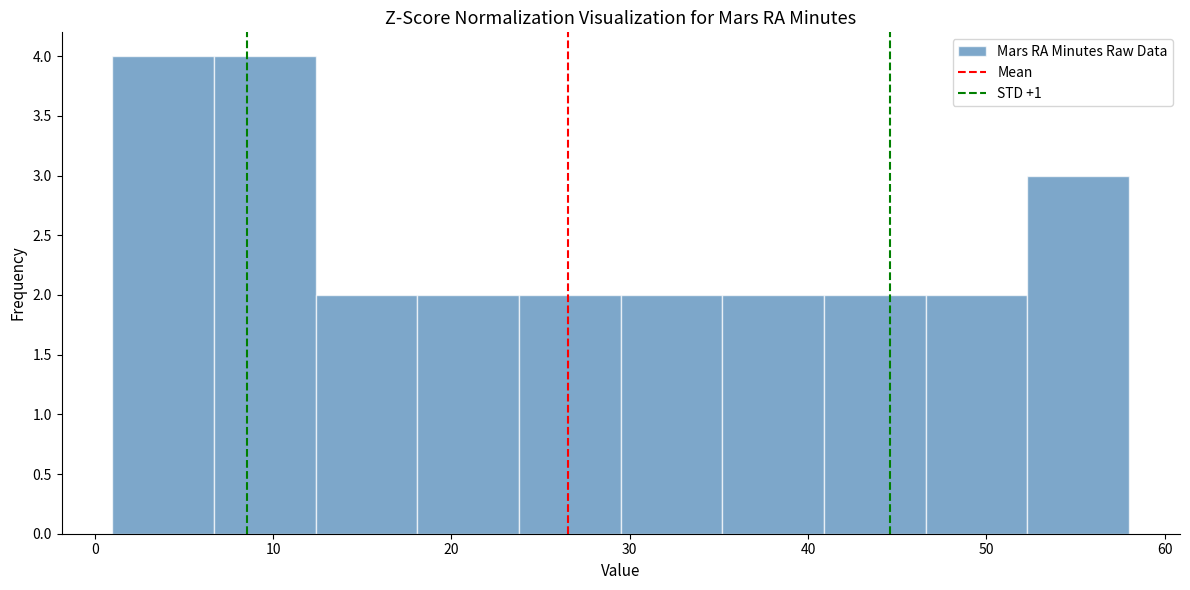

How tall is the bar that spans 46.6 to 52.3 on the x-axis? Neither the bar edges nor the heights are printed on the chart, so give them approximately, as read against the axes.

2